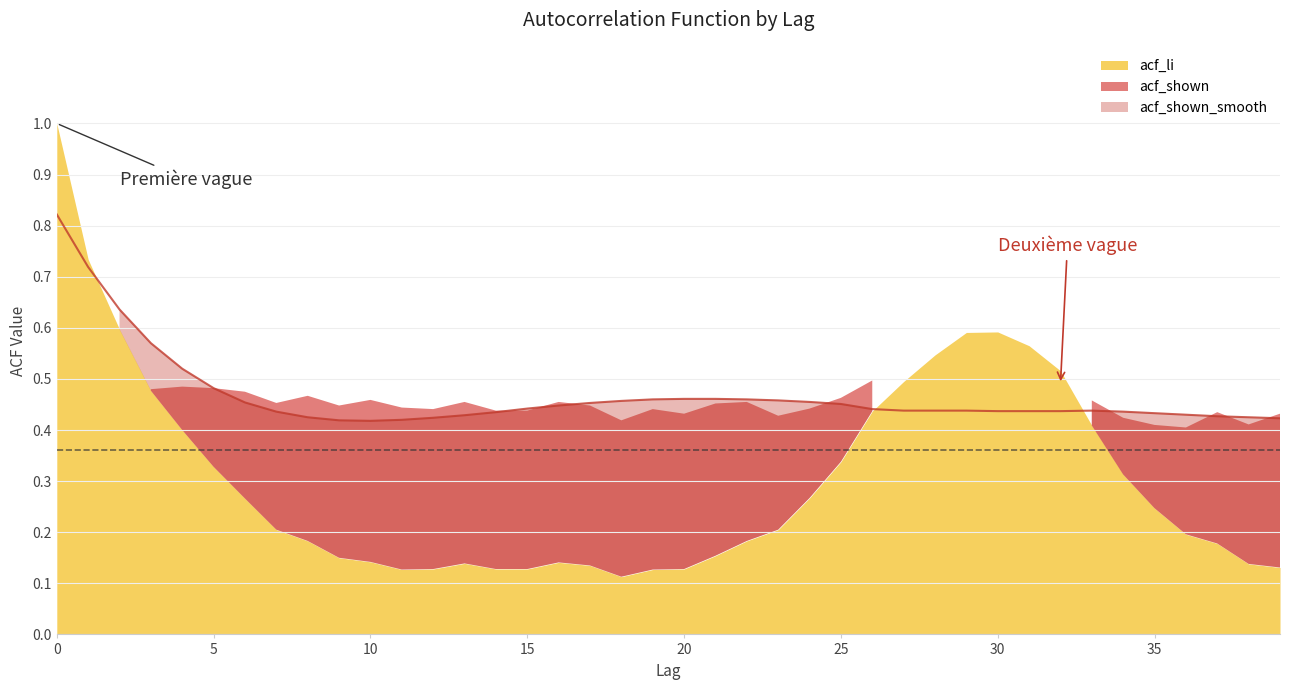

True or false: acf_li has a value of 0.8 at 31.

False